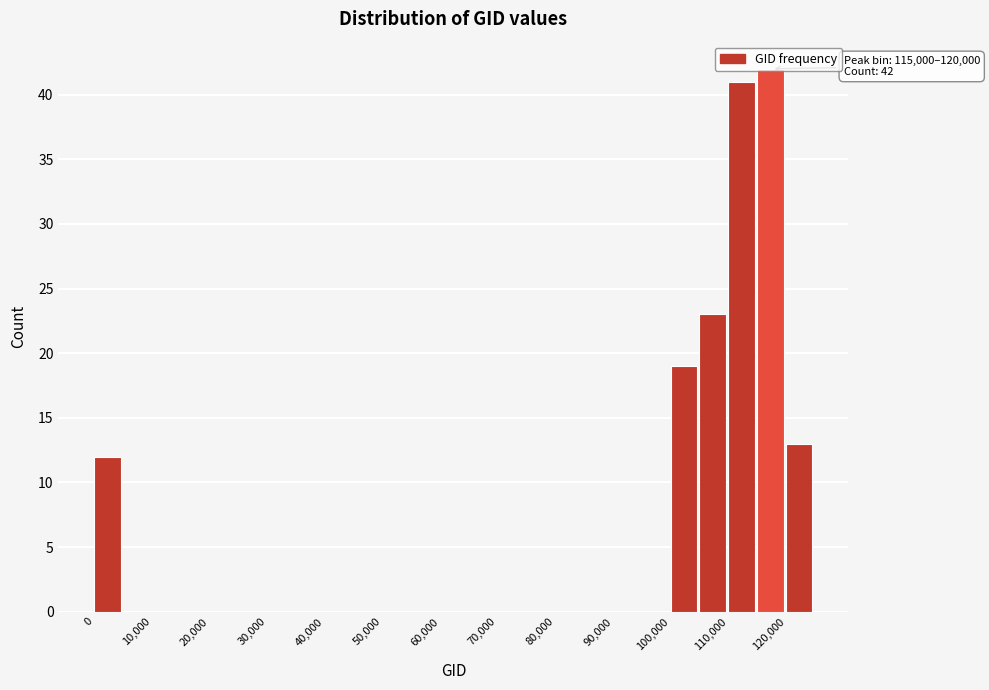

Which range on the x-axis has the tallest bar?

115000 to 120000